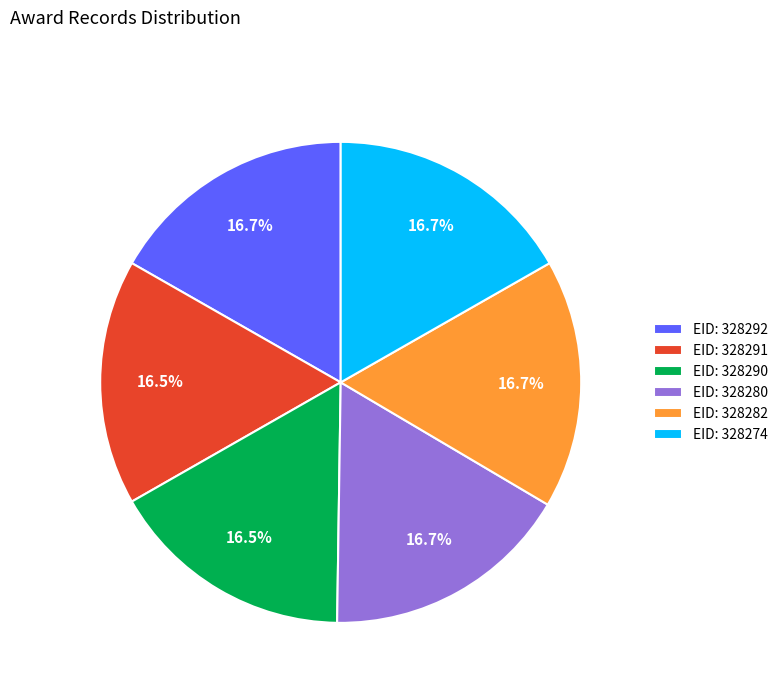

Does EID: 328290 represent more than half of the total?

No